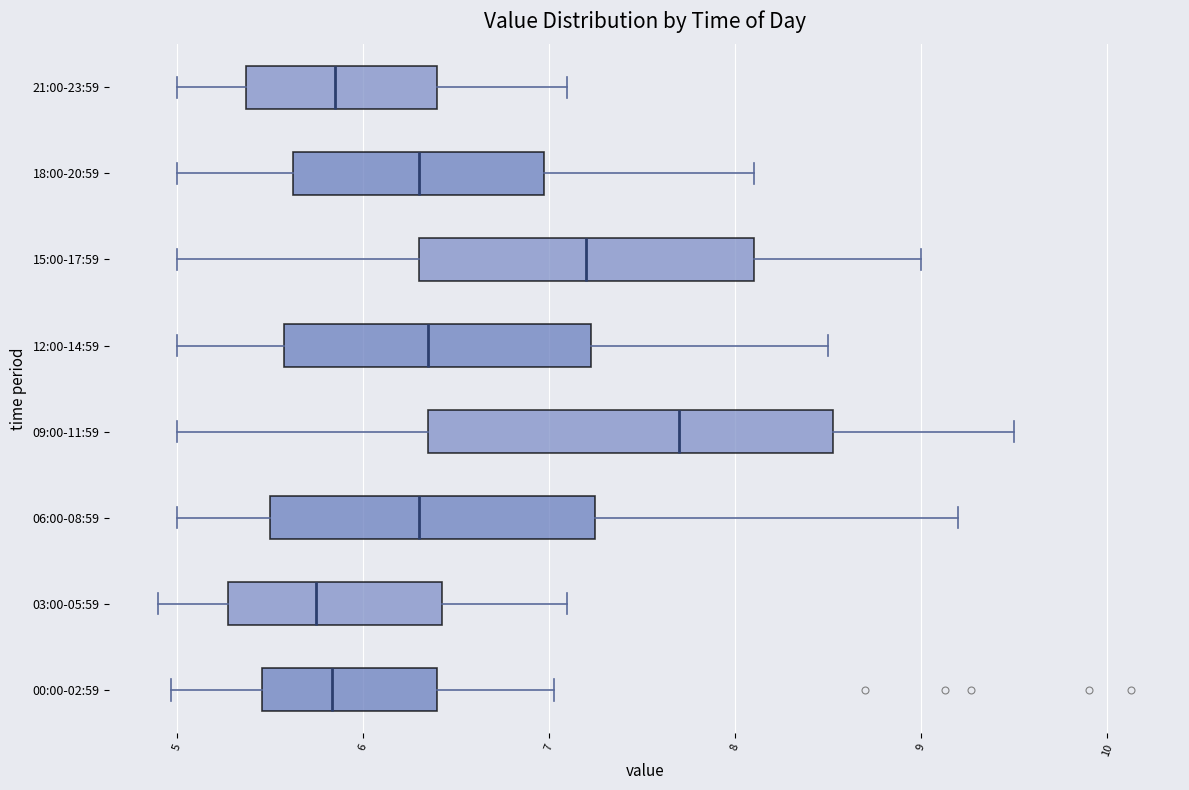

Reading bottom to top, transcribe this box plot: for each box, give where its median line is, the range the box spans, and where its two whiskers end, as read against the x-axis. The values are not printed on the chart, so give them approximately, as read against the axis.

00:00-02:59: median 5.8, box 5.5 to 6.4, whiskers 5.0 to 7.0
03:00-05:59: median 5.8, box 5.3 to 6.4, whiskers 4.9 to 7.1
06:00-08:59: median 6.3, box 5.5 to 7.3, whiskers 5.0 to 9.2
09:00-11:59: median 7.7, box 6.4 to 8.5, whiskers 5.0 to 9.5
12:00-14:59: median 6.4, box 5.6 to 7.2, whiskers 5.0 to 8.5
15:00-17:59: median 7.2, box 6.3 to 8.1, whiskers 5.0 to 9.0
18:00-20:59: median 6.3, box 5.6 to 7.0, whiskers 5.0 to 8.1
21:00-23:59: median 5.9, box 5.4 to 6.4, whiskers 5.0 to 7.1